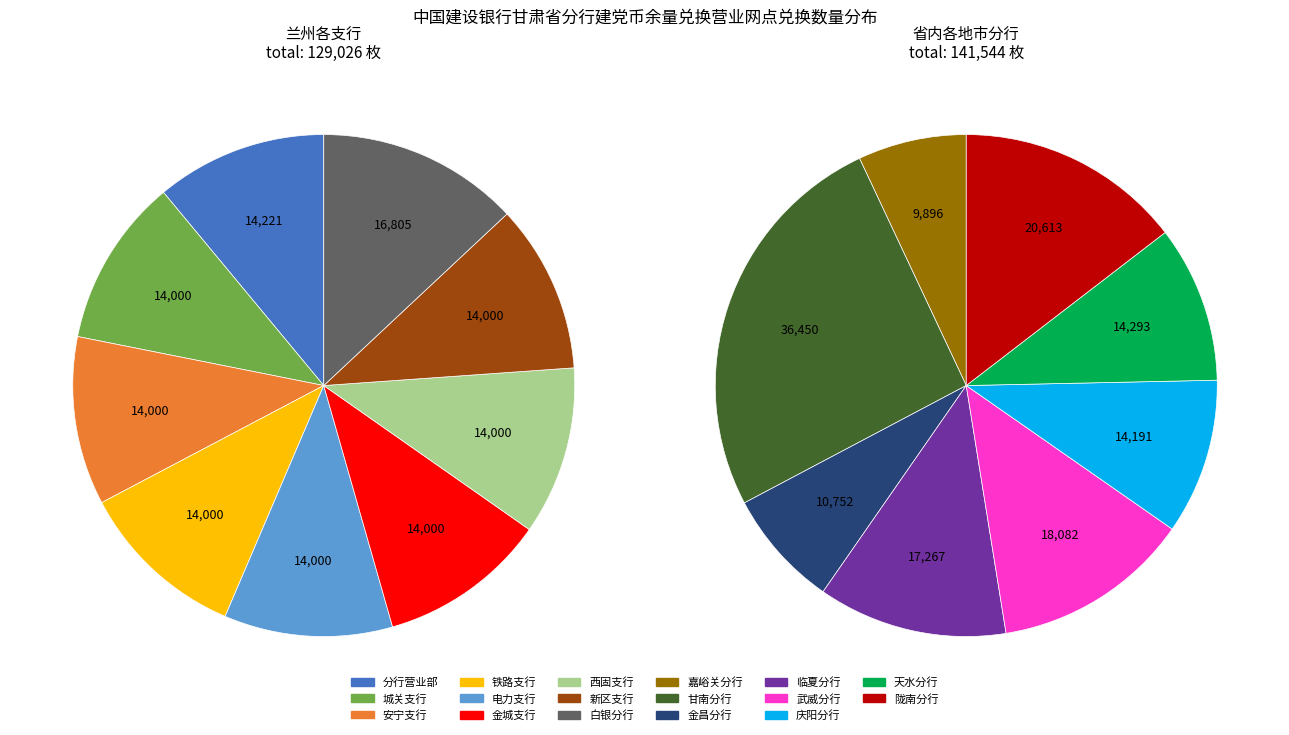

What is the change in value from 金昌分行 to 天水分行?

+3541